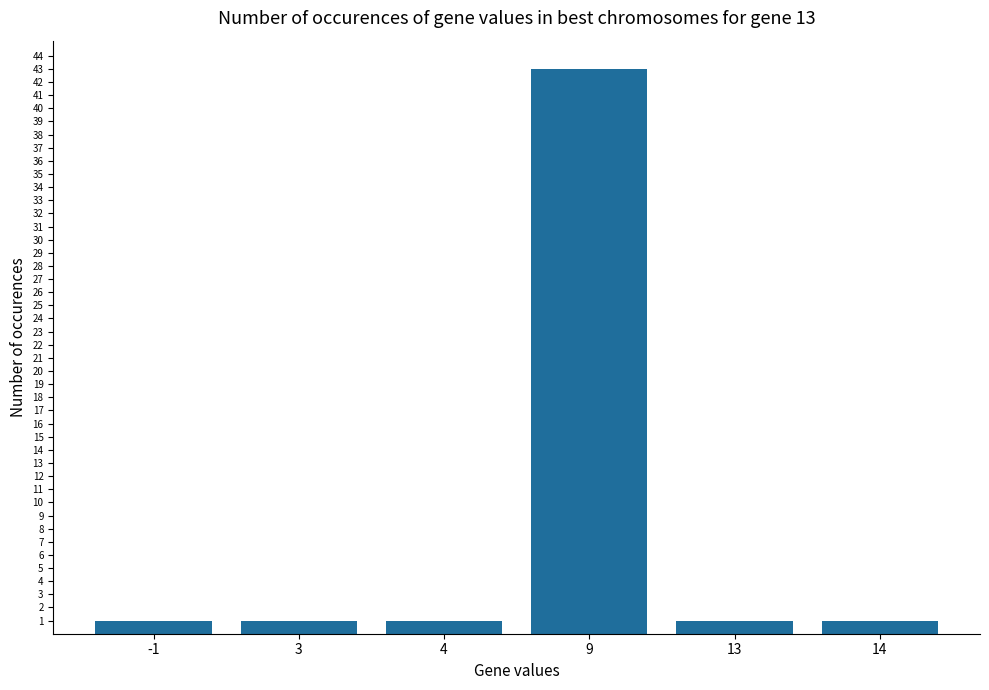

What is the sum of all values?

48